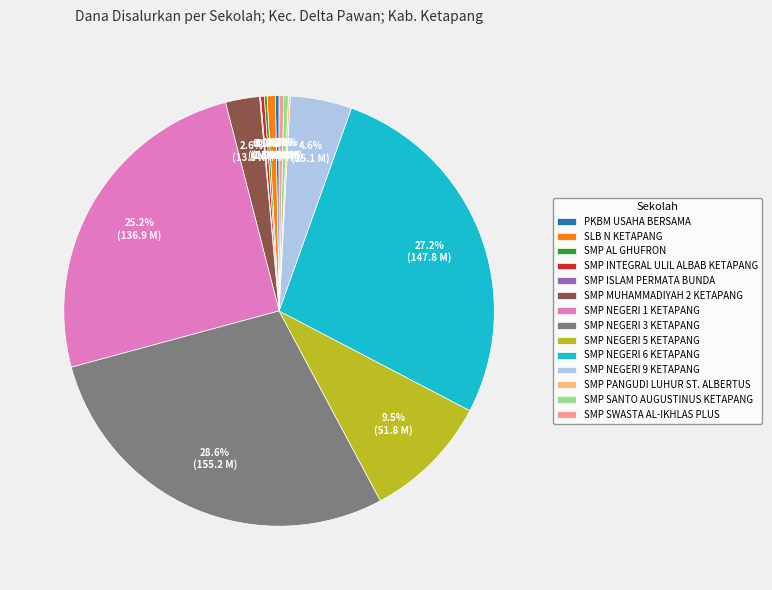

Is there a majority slice in this chart?

No